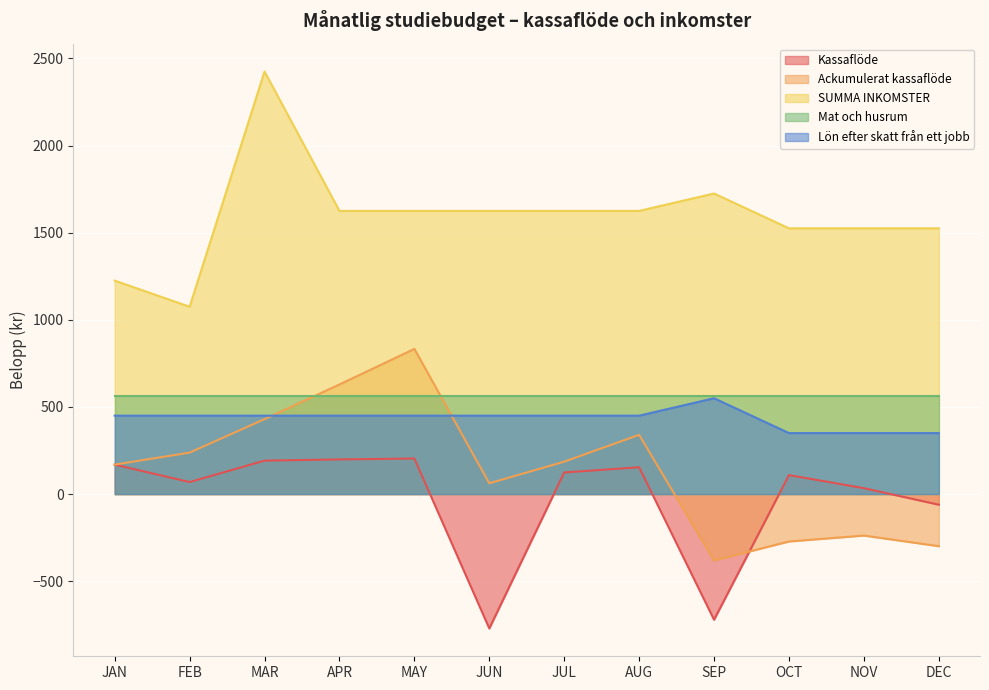

What is the sum of the Kassaflöde values at JUN and NOV?

-737